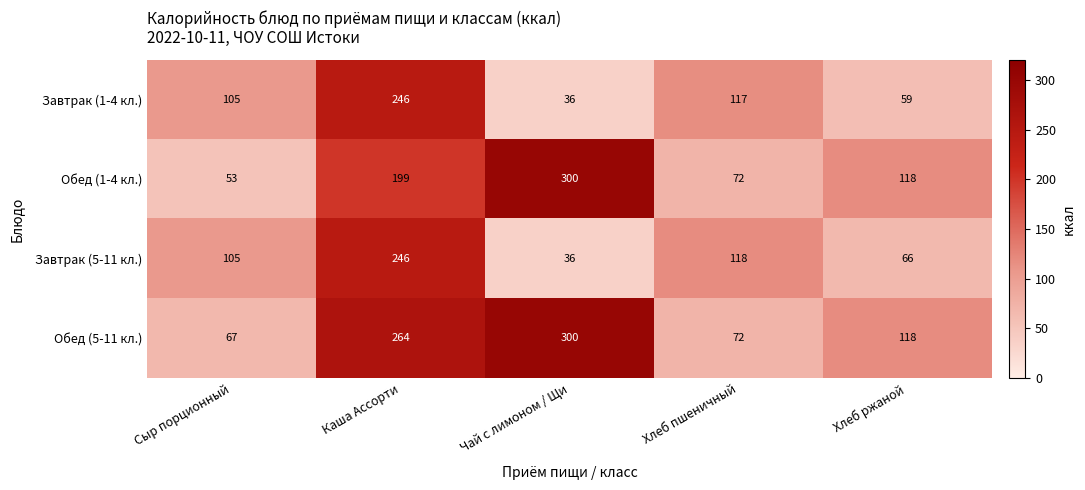

Reading right to left, list all the values displayed in this chart.

Завтрак (1-4 кл.): Хлеб ржаной=59	Хлеб пшеничный=117	Чай с лимоном / Щи=36	Каша Ассорти=246	Сыр порционный=105
Обед (1-4 кл.): Хлеб ржаной=118	Хлеб пшеничный=72	Чай с лимоном / Щи=300	Каша Ассорти=199	Сыр порционный=53
Завтрак (5-11 кл.): Хлеб ржаной=66	Хлеб пшеничный=118	Чай с лимоном / Щи=36	Каша Ассорти=246	Сыр порционный=105
Обед (5-11 кл.): Хлеб ржаной=118	Хлеб пшеничный=72	Чай с лимоном / Щи=300	Каша Ассорти=264	Сыр порционный=67